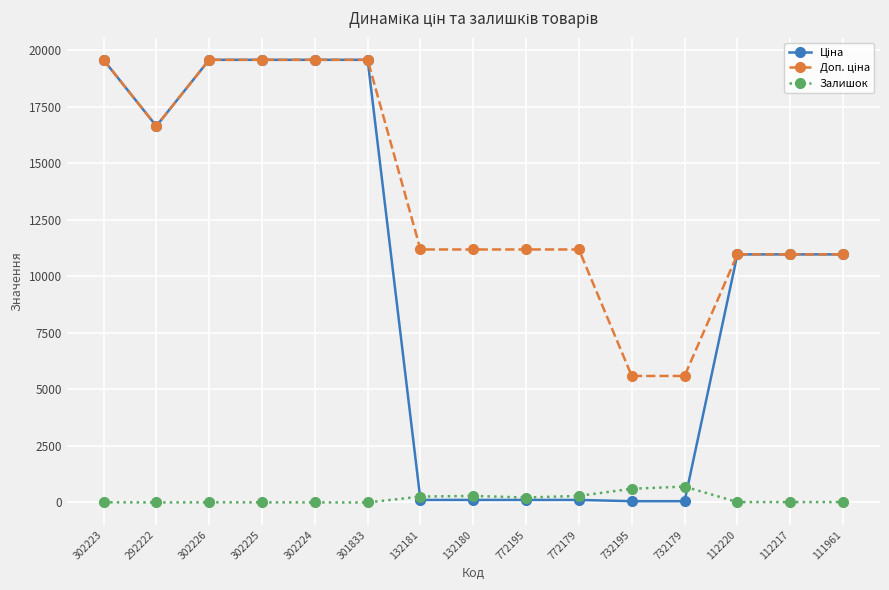

At how many categories does at least one series exceed 8939?

13